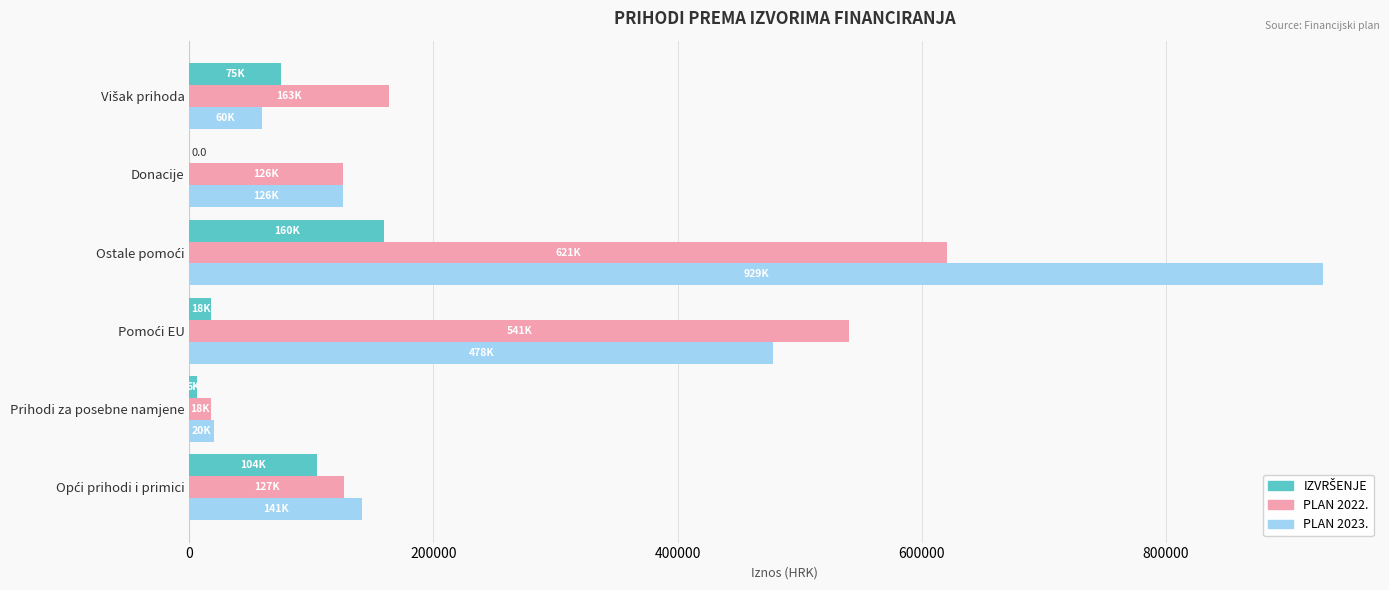

What is the maximum value shown in the chart?

929059.7